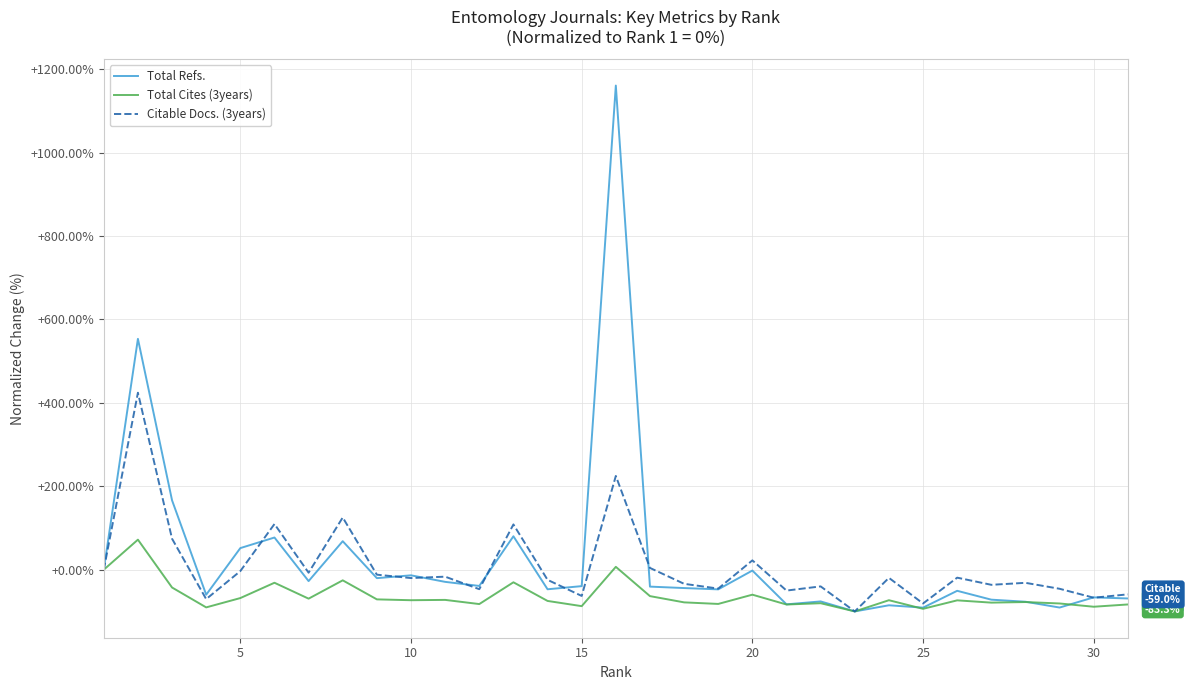

List the series in order of their peak value, highest first.

Total Refs., Citable Docs. (3years), Total Cites (3years)